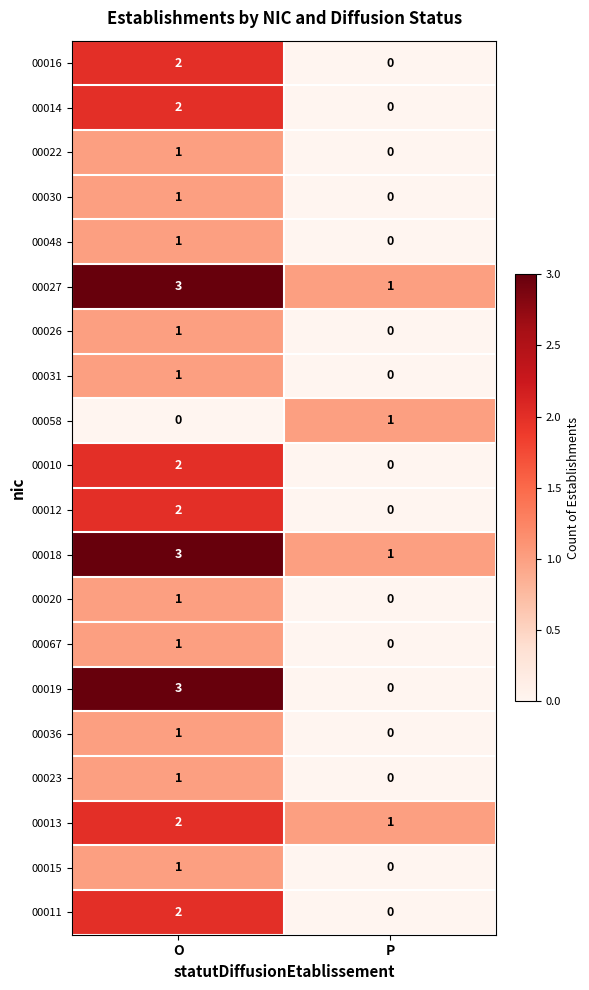

Which category has the highest value across all series?

O